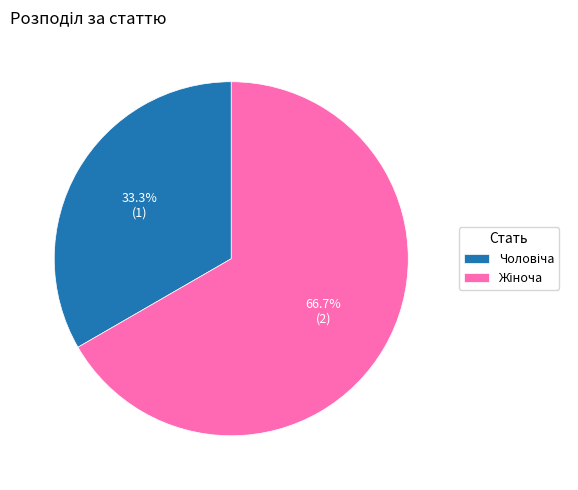

Is there a majority slice in this chart?

Yes